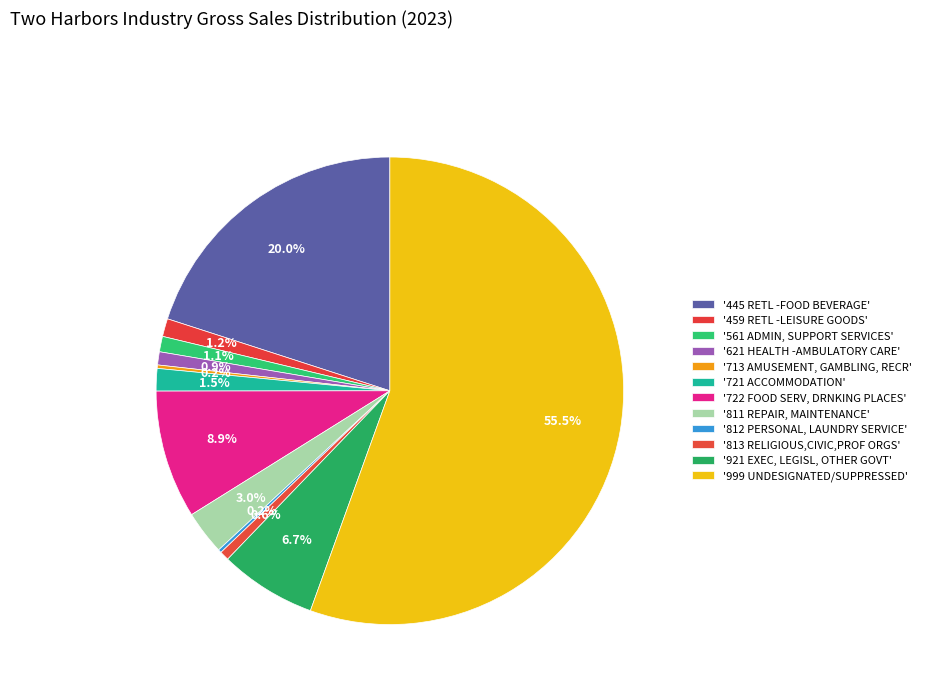

Which slice represents more than half of the pie?

999 UNDESIGNATED/SUPPRESSED